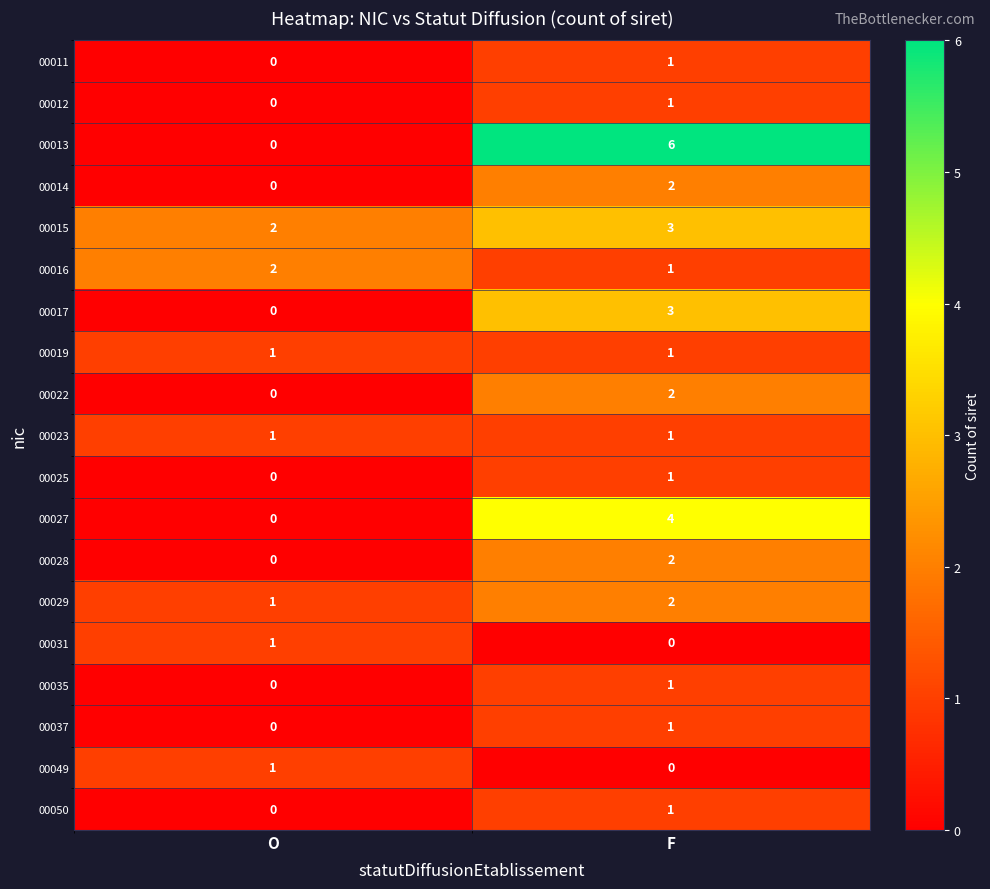

What is the maximum value shown in the chart?

6